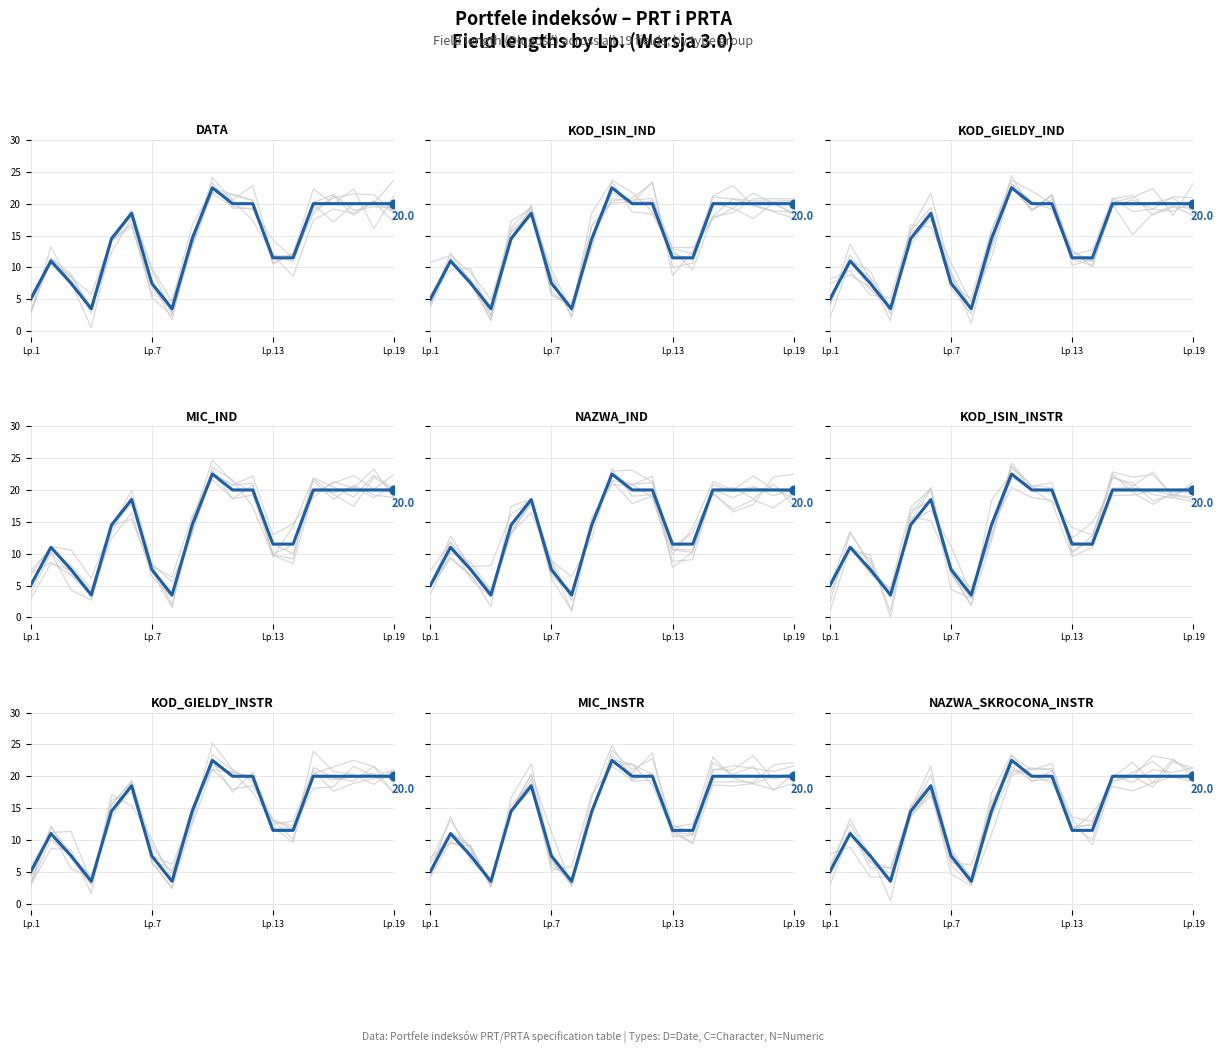

Which series reaches the minimum Y coordinate?

DATA